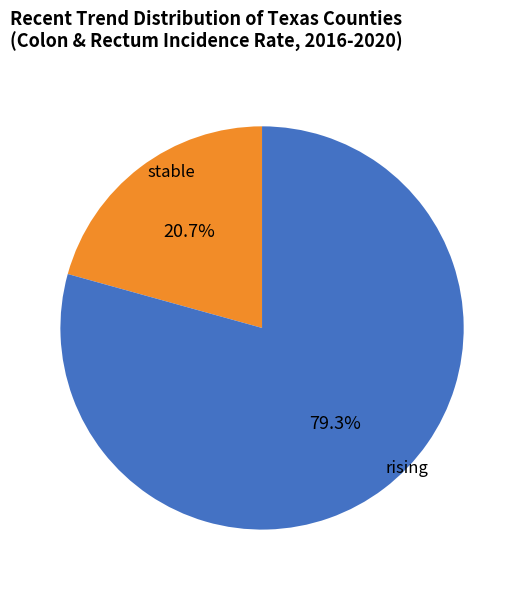

Is there a majority slice in this chart?

Yes